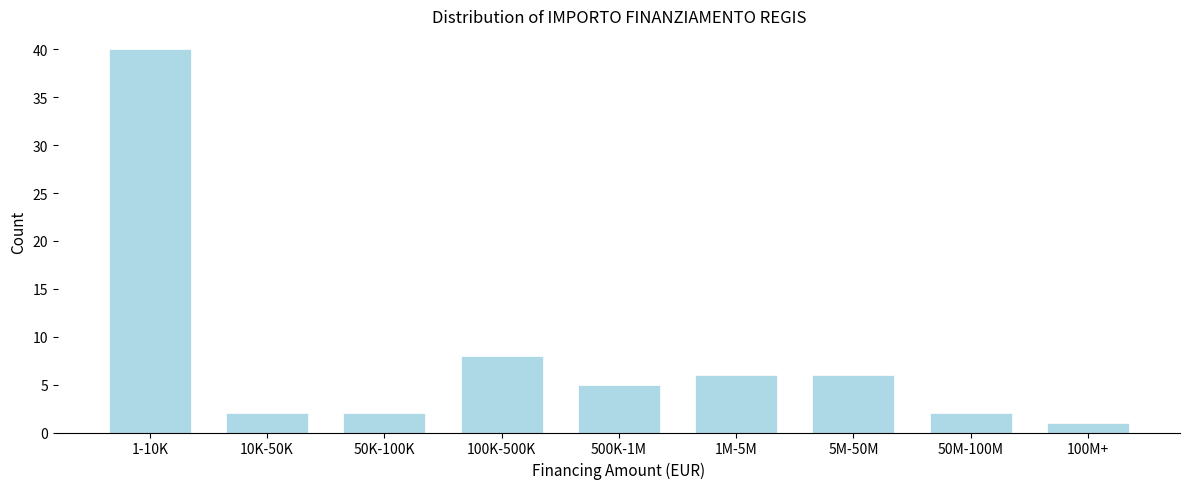

Reading right to left, transcribe all the data shown in this chart.

1	2	6	6	5	8	2	2	40